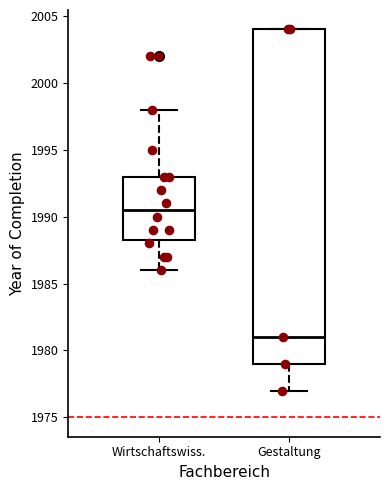

Which box's median line is the highest?

Wirtschaftswiss.